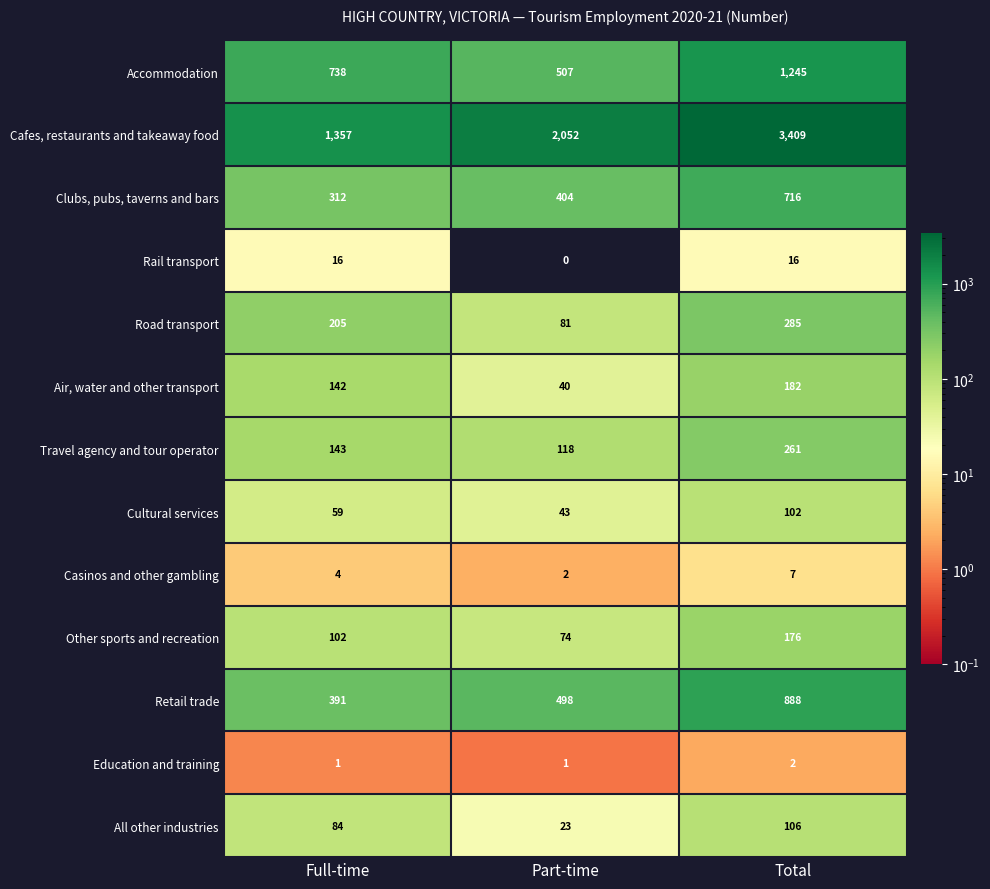

The Cultural services series shows 43 at Part-time. True or false?

True